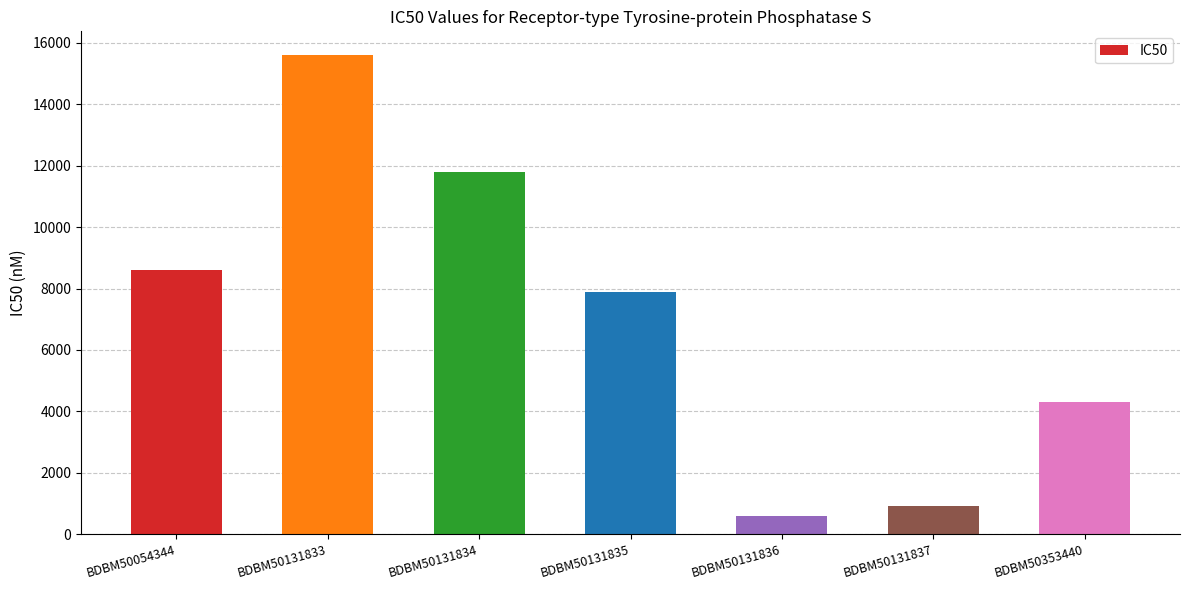

The value at BDBM50054344 is 4918. True or false?

False